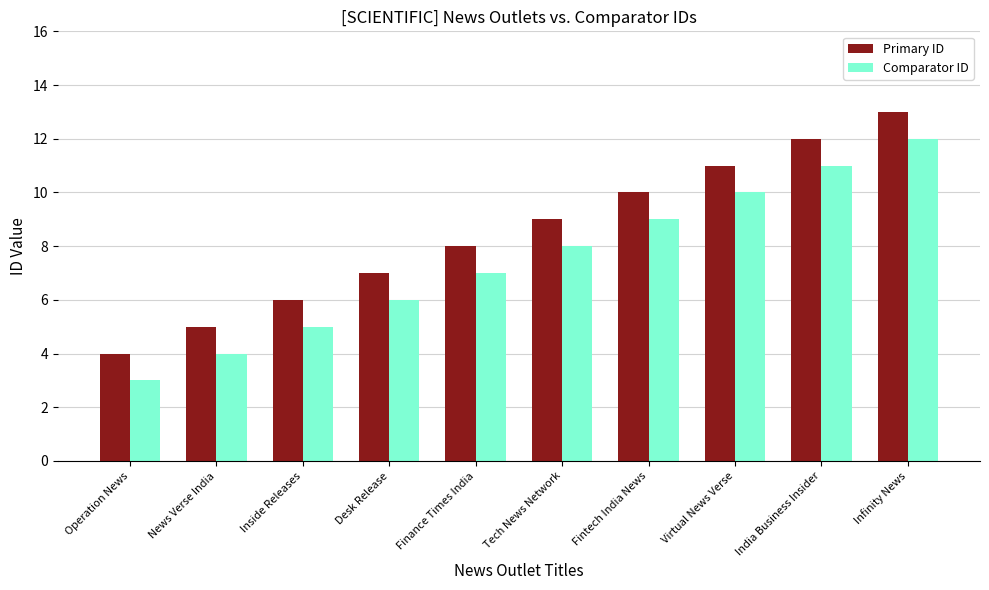

Reading left to right, list all the values displayed in this chart.

Primary ID: 4	5	6	7	8	9	10	11	12	13
Comparator ID: 3	4	5	6	7	8	9	10	11	12